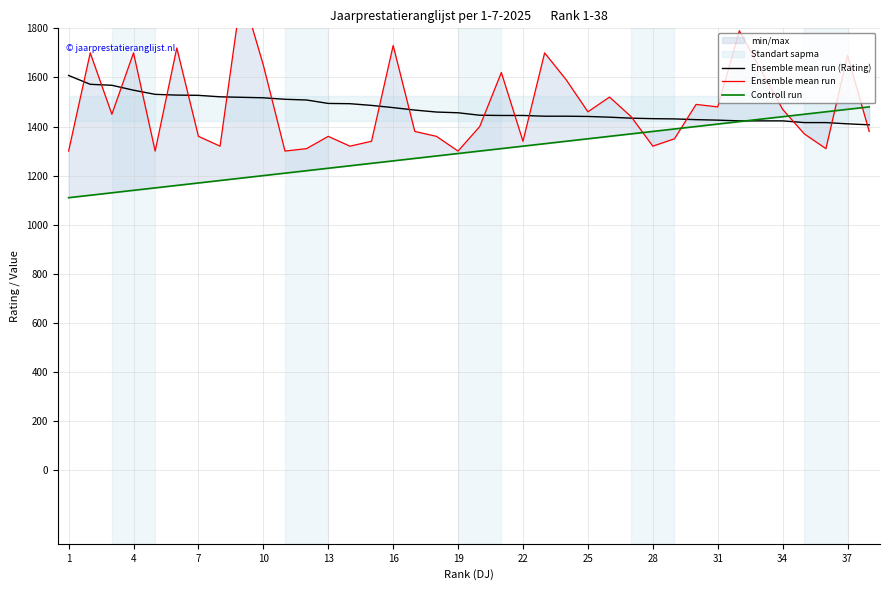

At how many categories does at least one series exceed 1531?

14